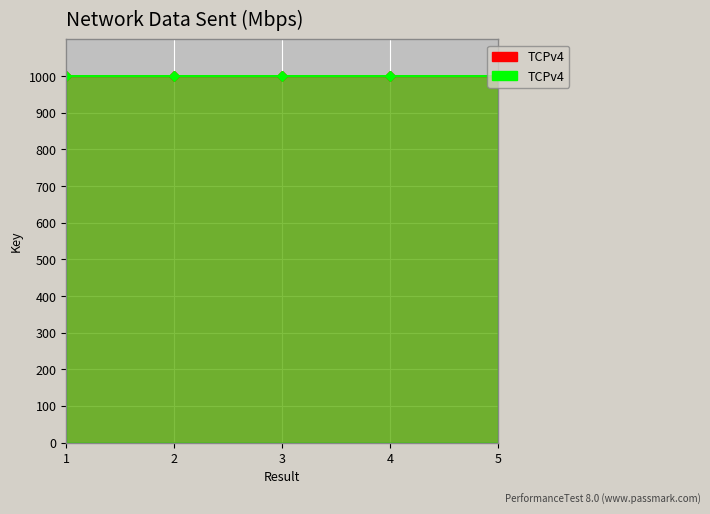

True or false: TCPv4 (red) and TCPv4 (green) intersect in this chart.

False